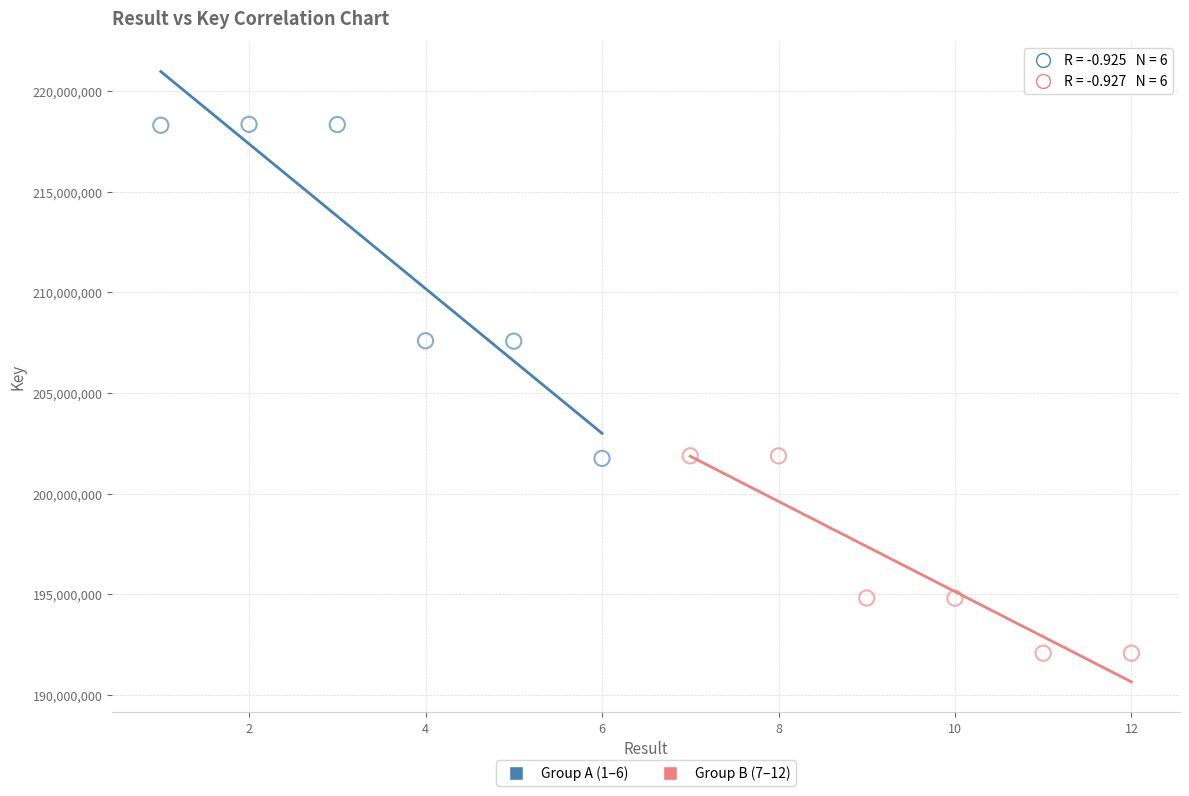

Which series has the largest Y range (max minus min)?

Group A (1–6)